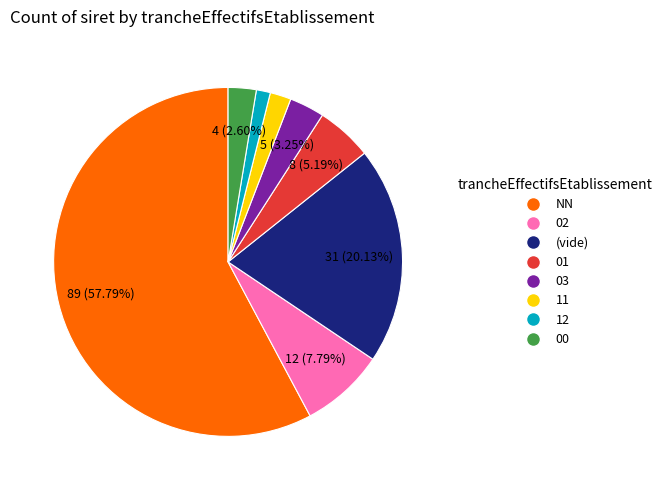

Does any single category account for the majority?

Yes